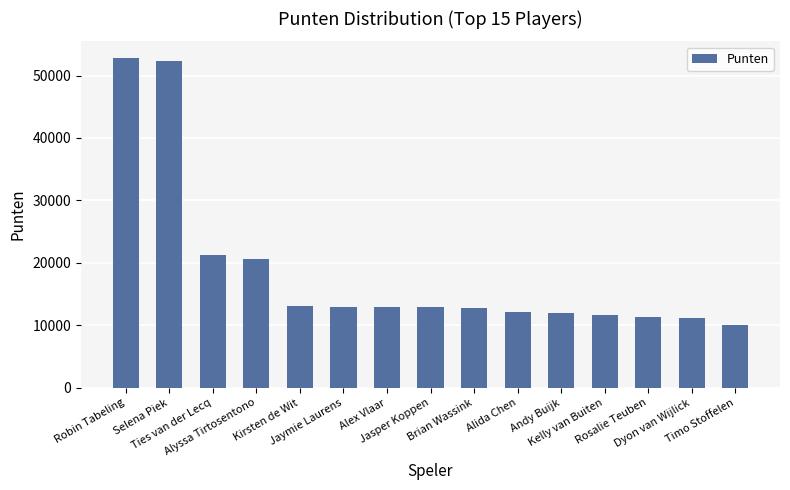

What is the difference between the second highest and second lowest values?

41135